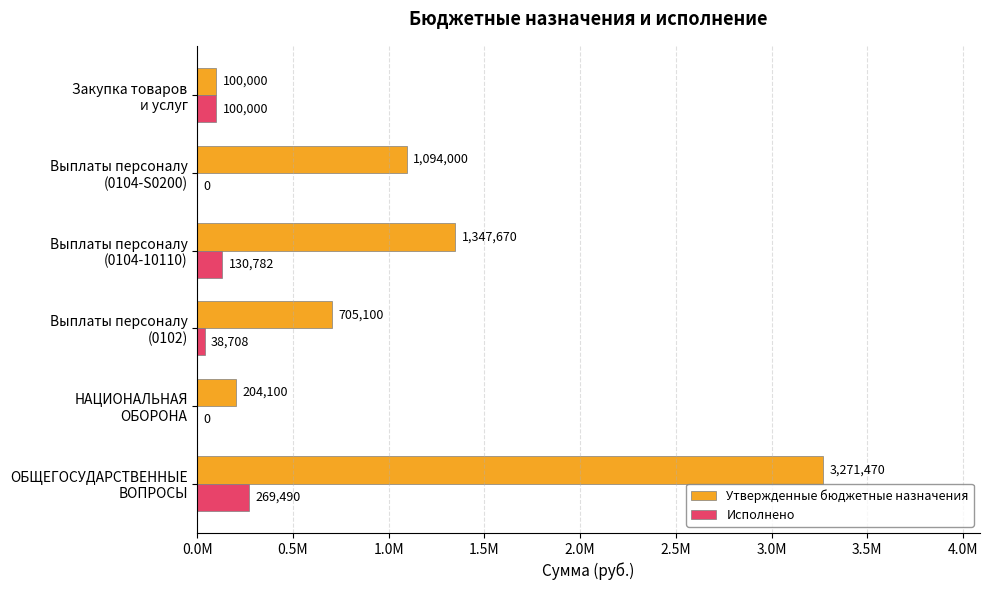

List the series in order of their peak value, lowest first.

Исполнено, Утвержденные бюджетные назначения